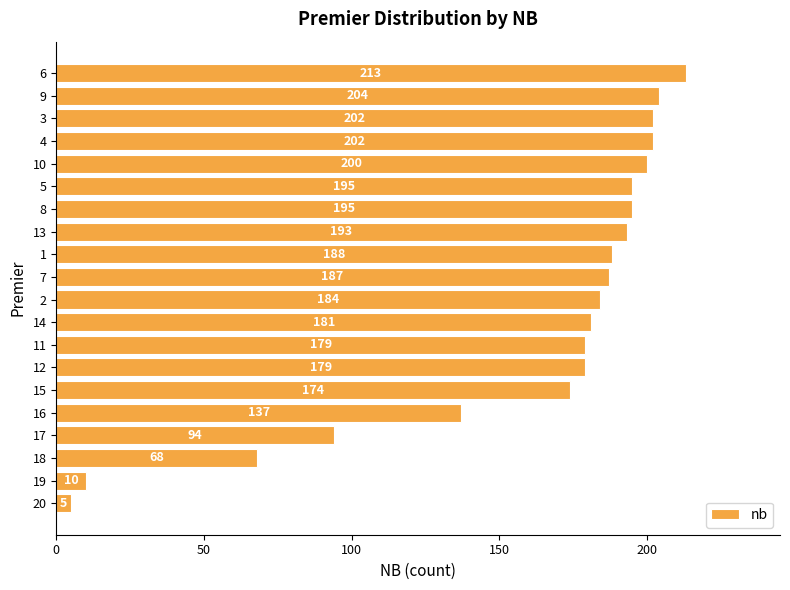

Reading top to bottom, extract all data points from this chart.

213	204	202	202	200	195	195	193	188	187	184	181	179	179	174	137	94	68	10	5